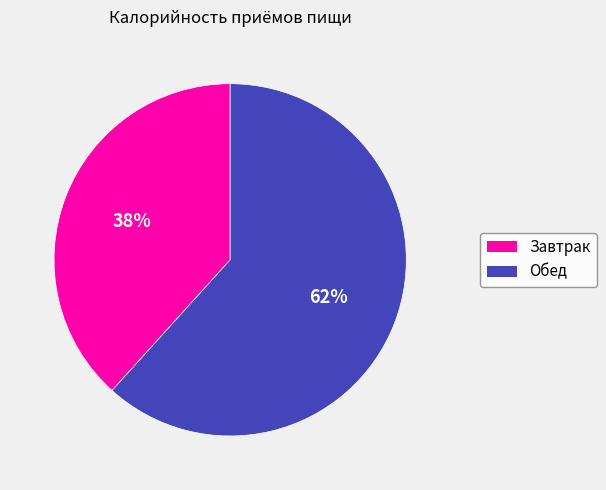

To the nearest percent, what is the combined percentage of Завтрак and Обед?

100%